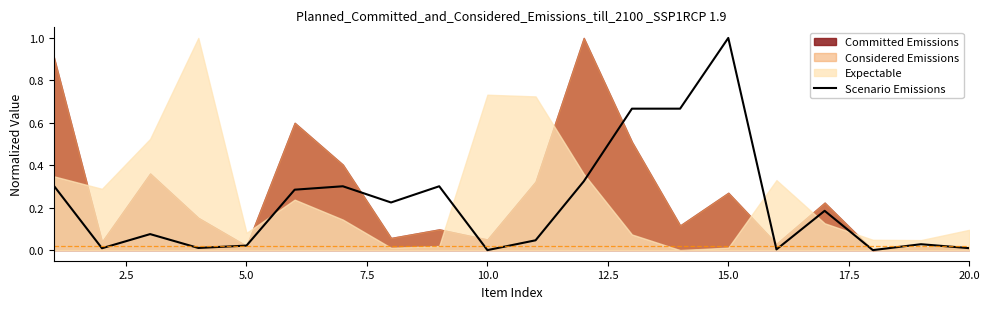

Is it true that Scenario Emissions equals 1.0 at 15.0?

True